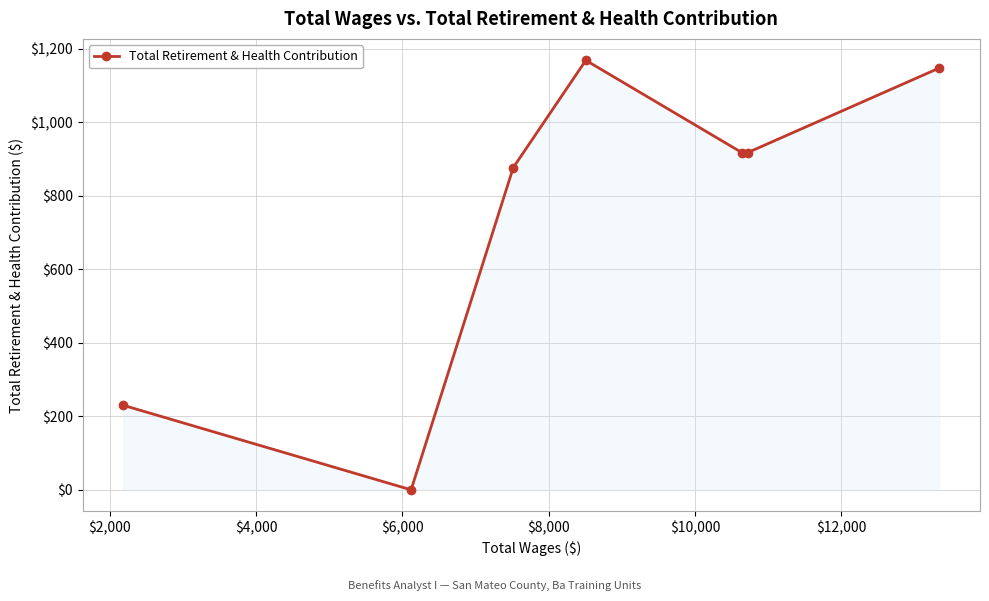

How many lines are shown in the chart?

1